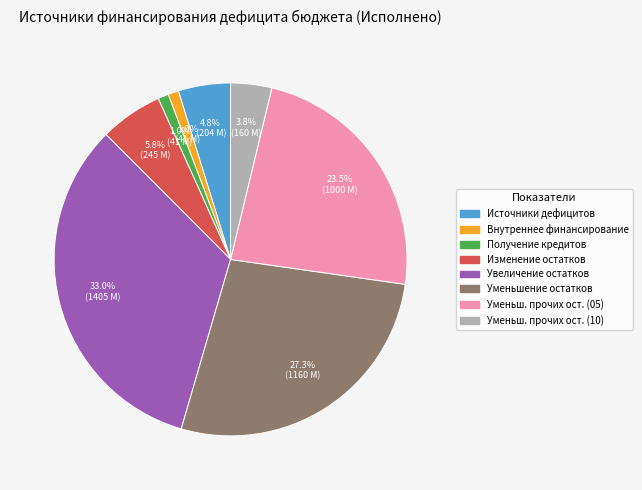

Which slice is the largest?

Увеличение остатков